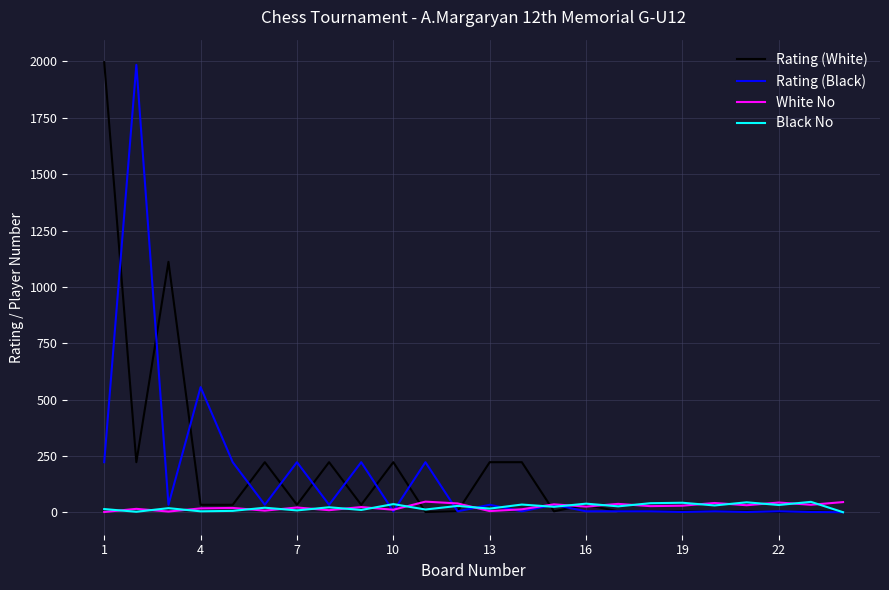

At how many categories does at least one series exceed 9?

24